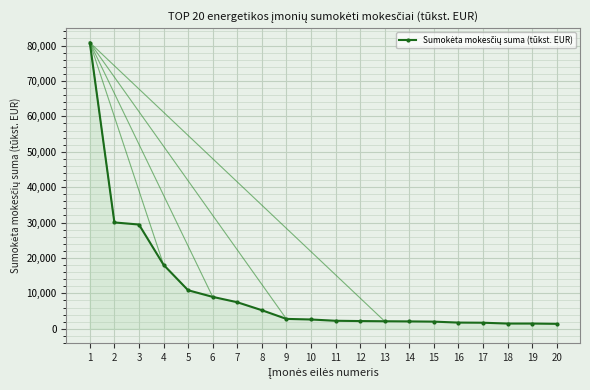

What is the difference between the second highest and second lowest values?

28564